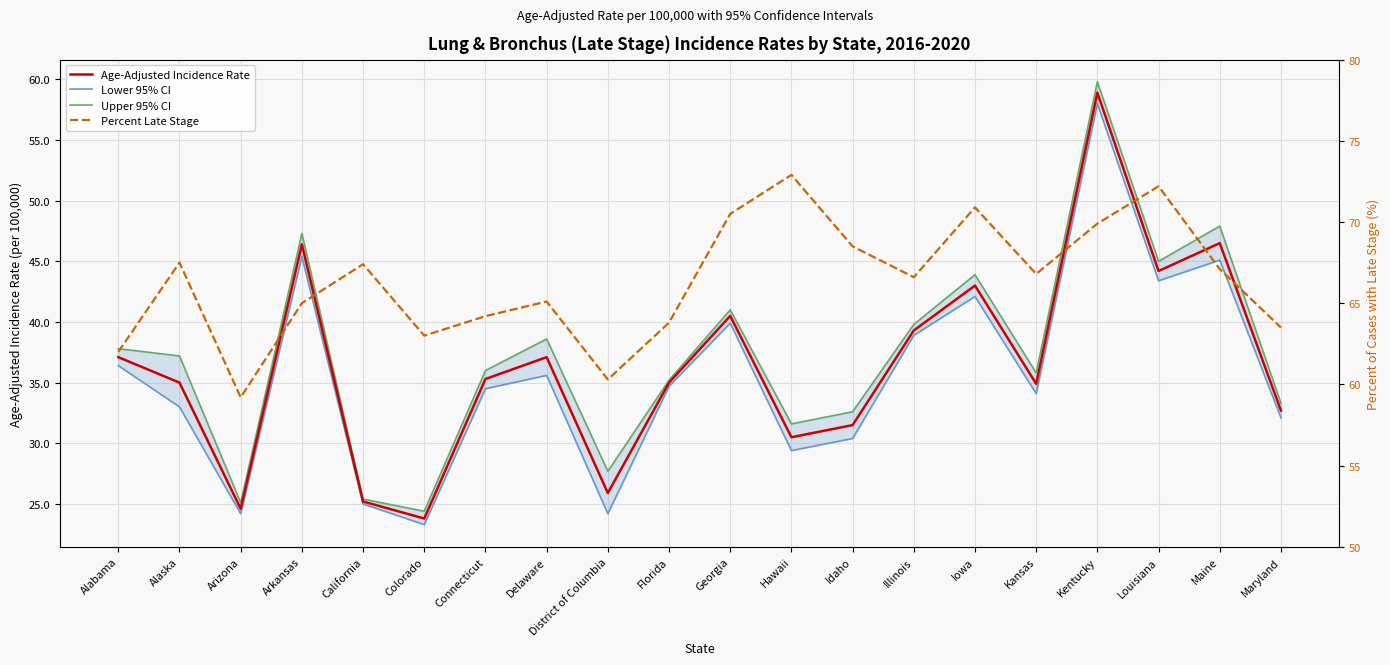

List the labels in order of Percent Late Stage value, largest first.

Hawaii, Louisiana, Iowa, Georgia, Kentucky, Idaho, Alaska, California, Maine, Kansas, Illinois, Delaware, Arkansas, Connecticut, Florida, Maryland, Colorado, Alabama, District of Columbia, Arizona